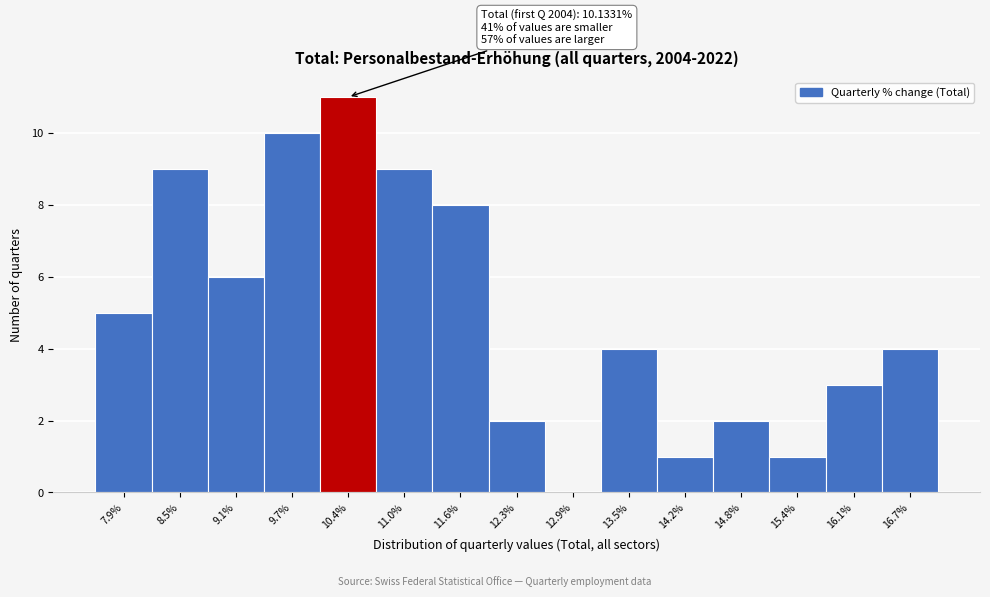

Which range on the x-axis has the tallest bar?

10.1 to 10.7